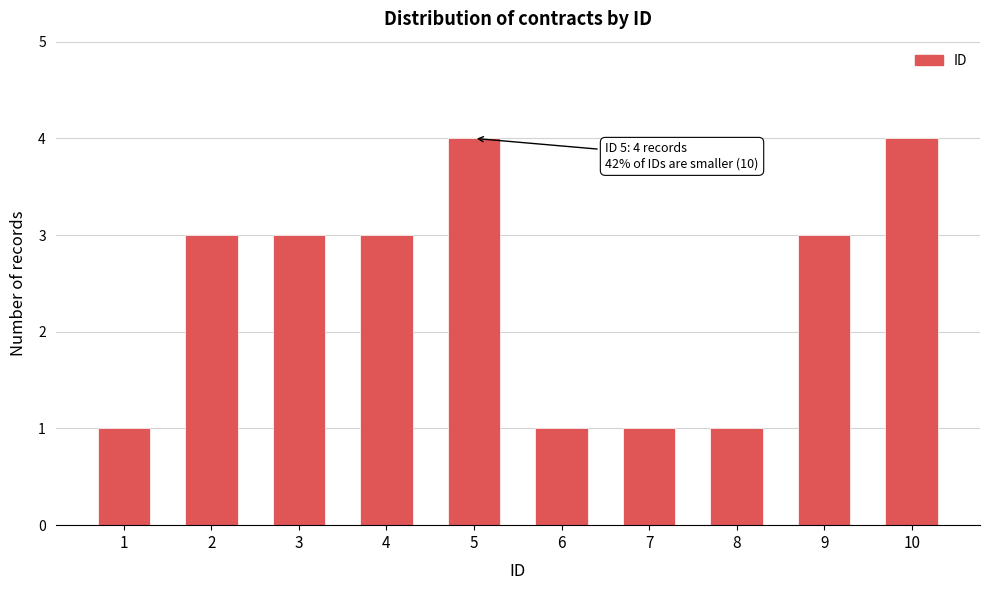

Reading right to left, transcribe all the data shown in this chart.

10=4	9=3	8=1	7=1	6=1	5=4	4=3	3=3	2=3	1=1